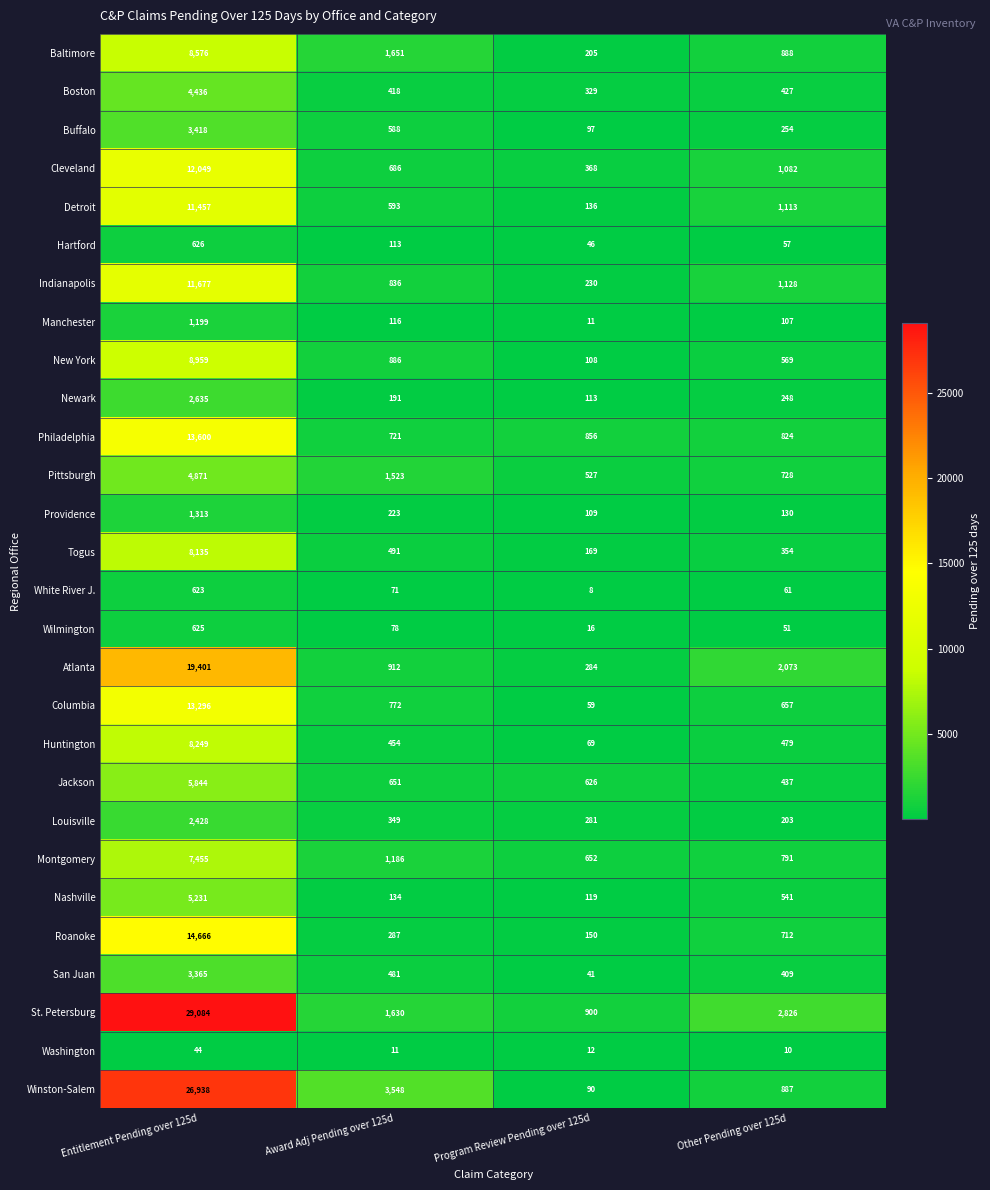

What is the difference between the Montgomery values at Program Review Pending over 125d and Award Adj Pending over 125d?

534